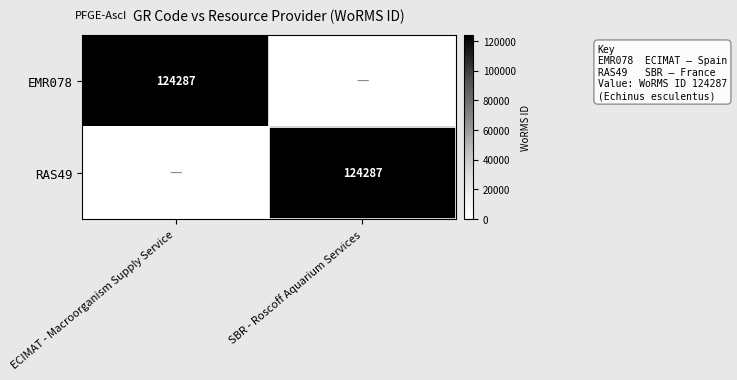

Is it true that RAS49 equals 124287 at SBR - Roscoff Aquarium Services?

True